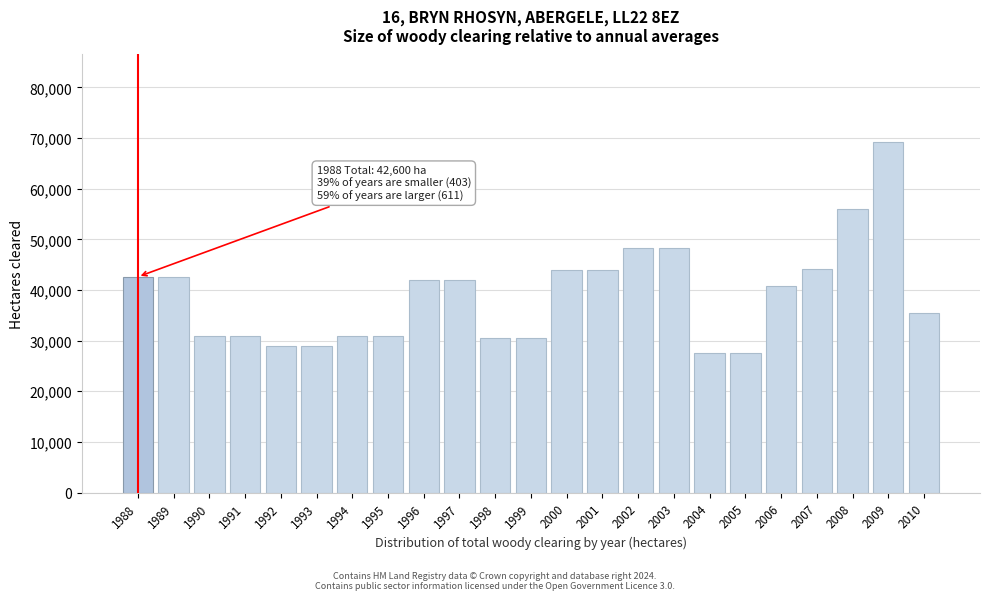

What is the smallest value displayed?

27600